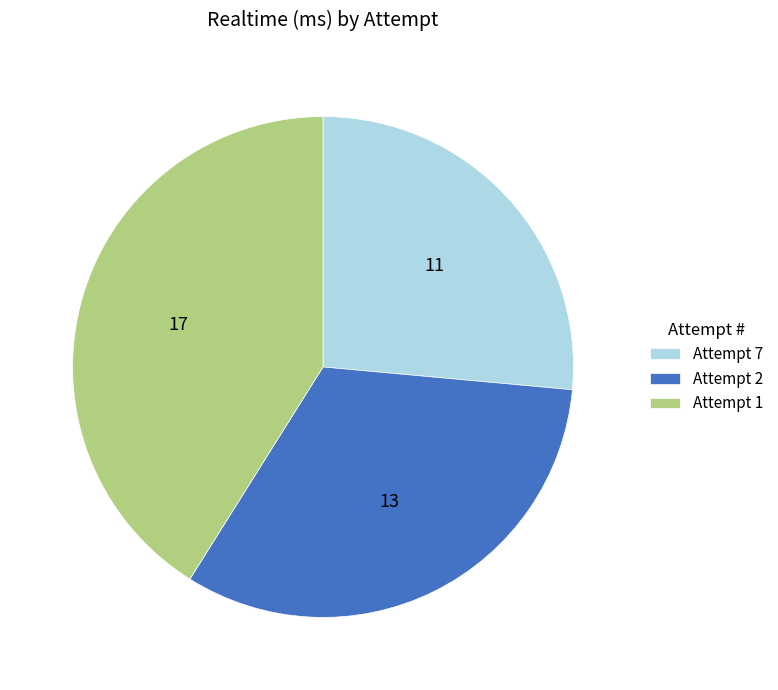

Which slice is the largest?

Attempt 1